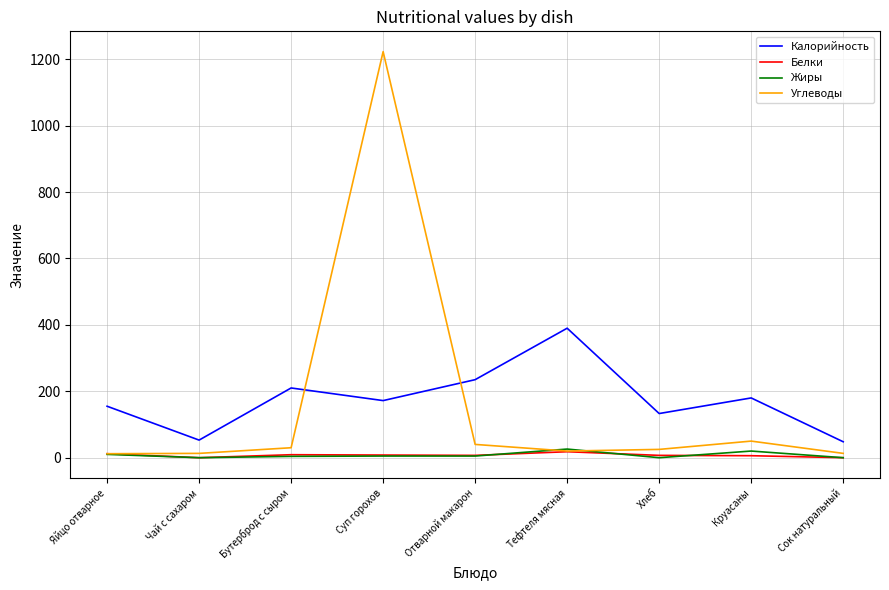

Which series has the largest total across all categories?

Калорийность